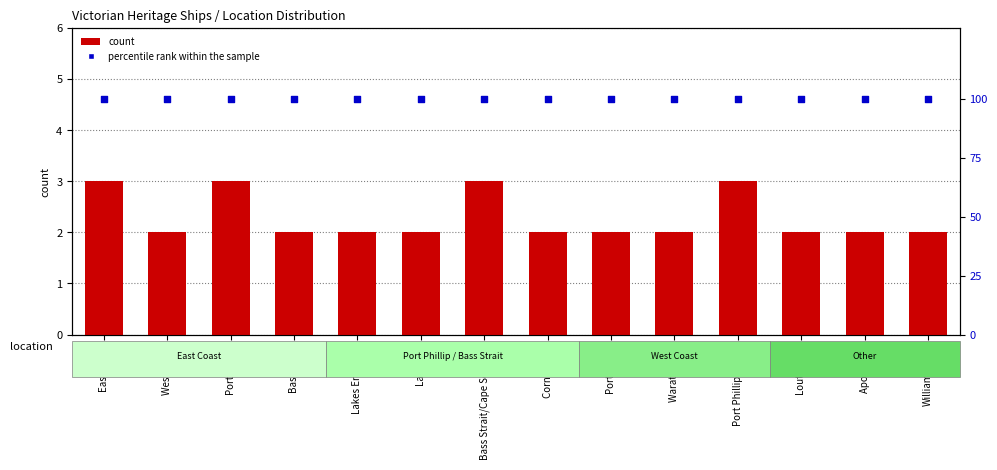

Which series has the largest total across all categories?

percentile rank within the sample